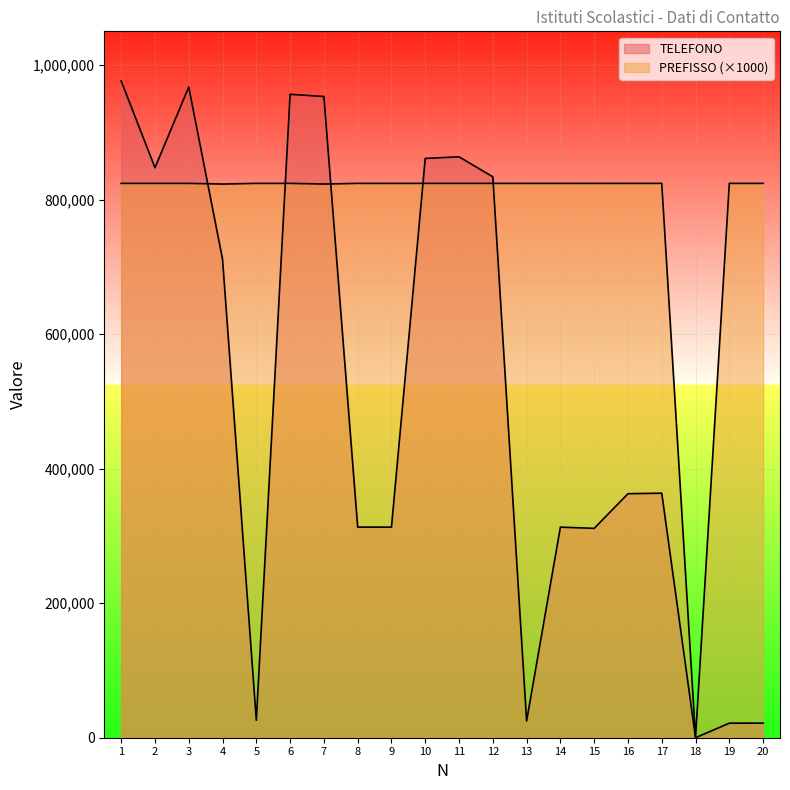

True or false: TELEFONO and PREFISSO cross at least once.

True